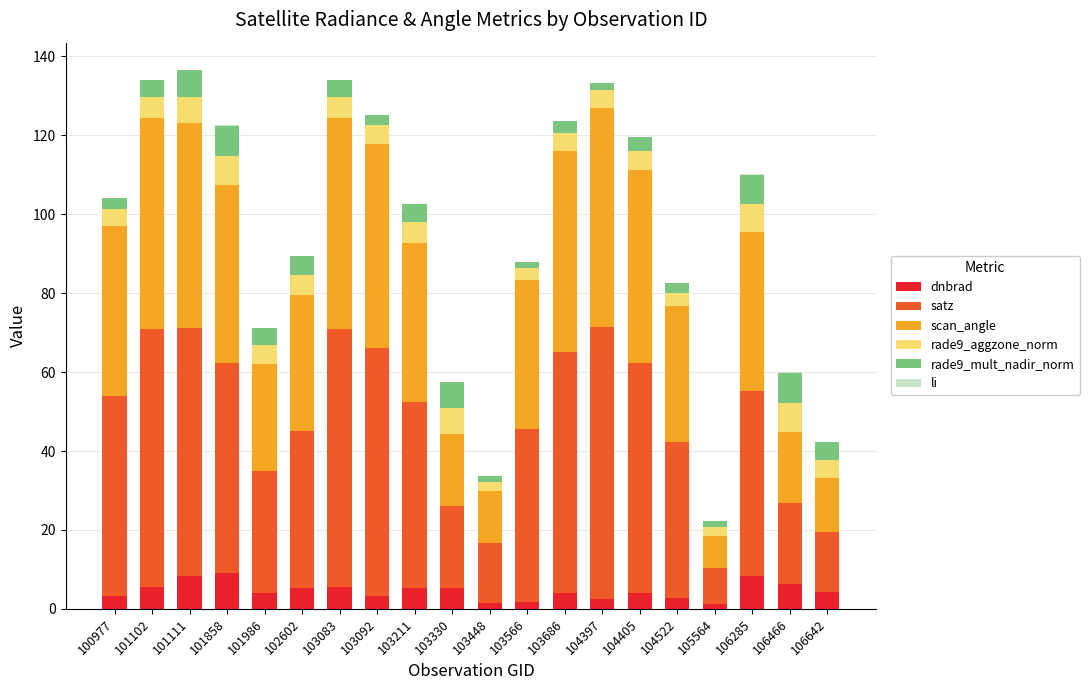

How many data points does each series have?

20